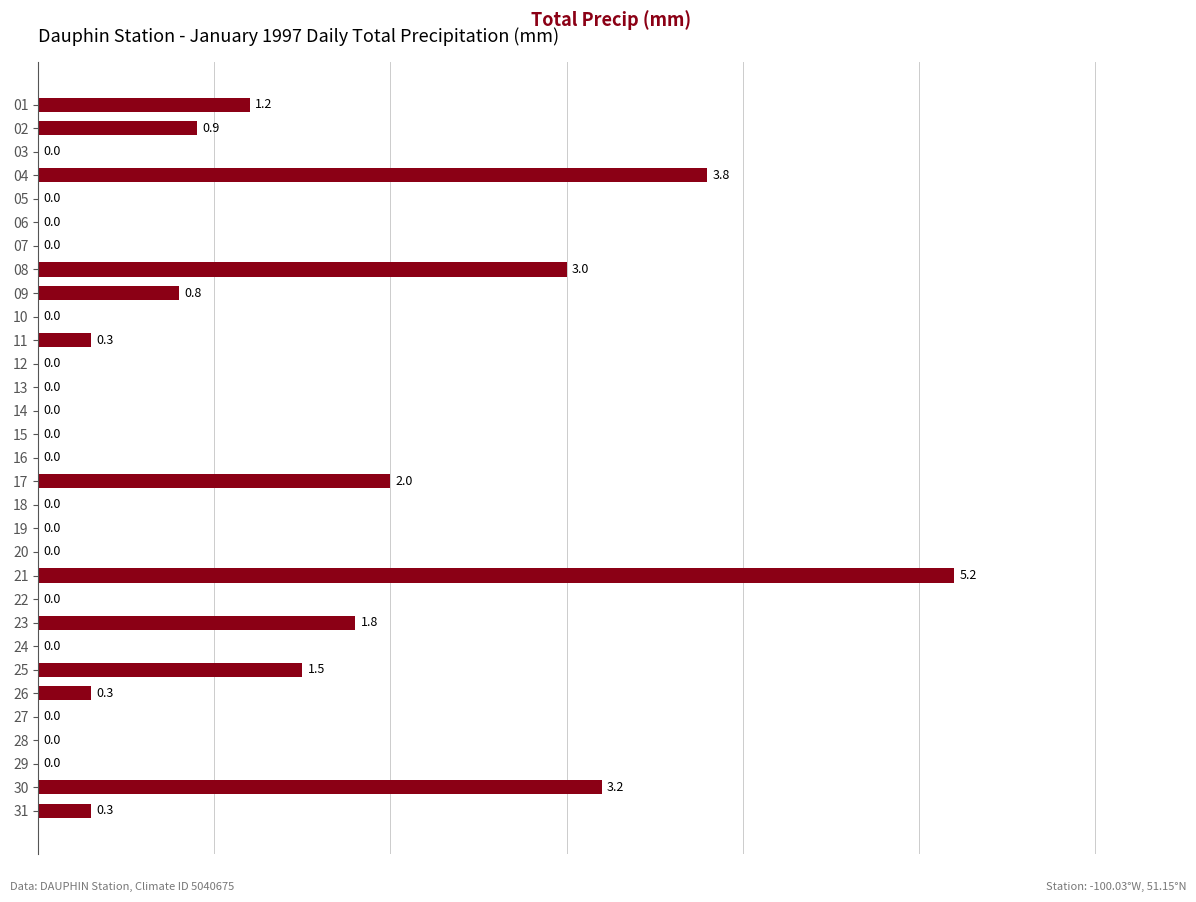

What is the maximum value shown in the chart?

5.2